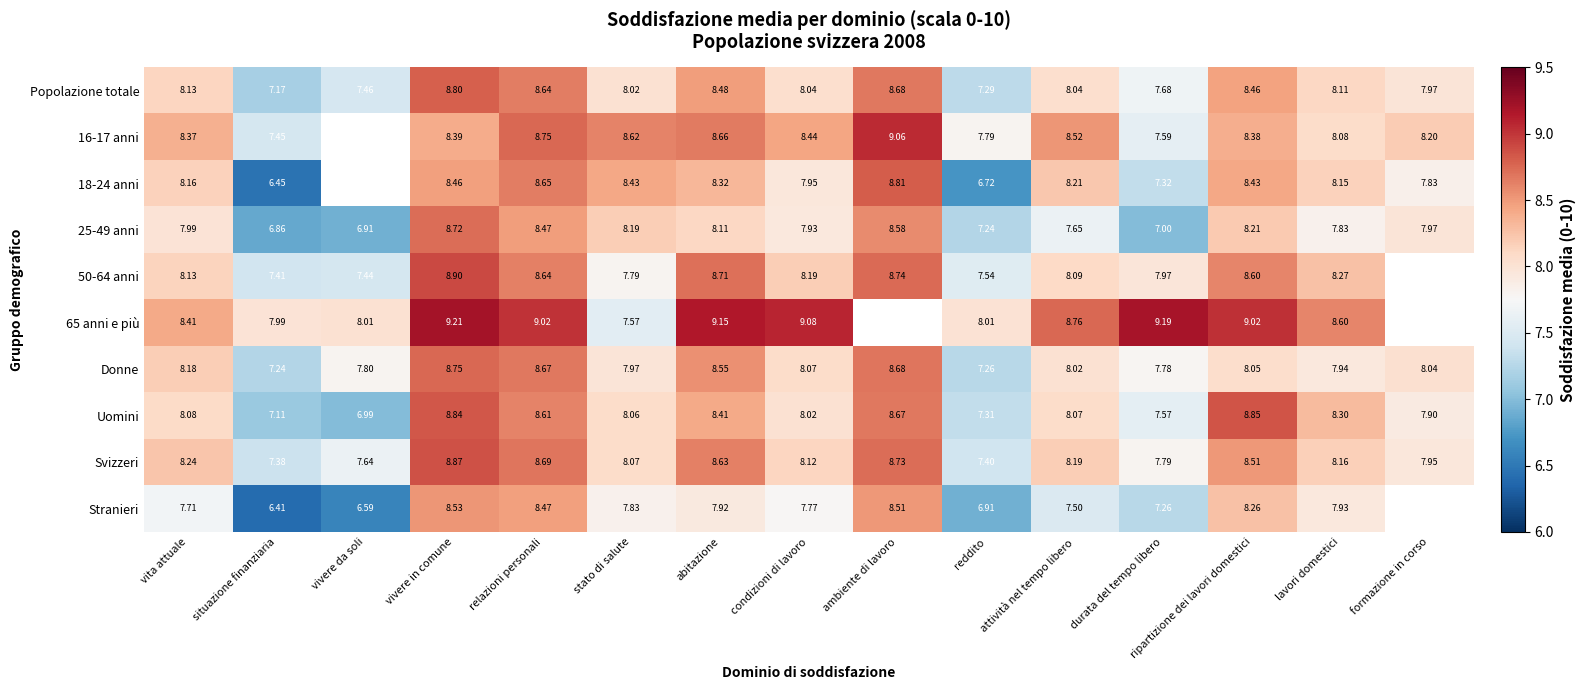

Count the number of data series in this chart.

10